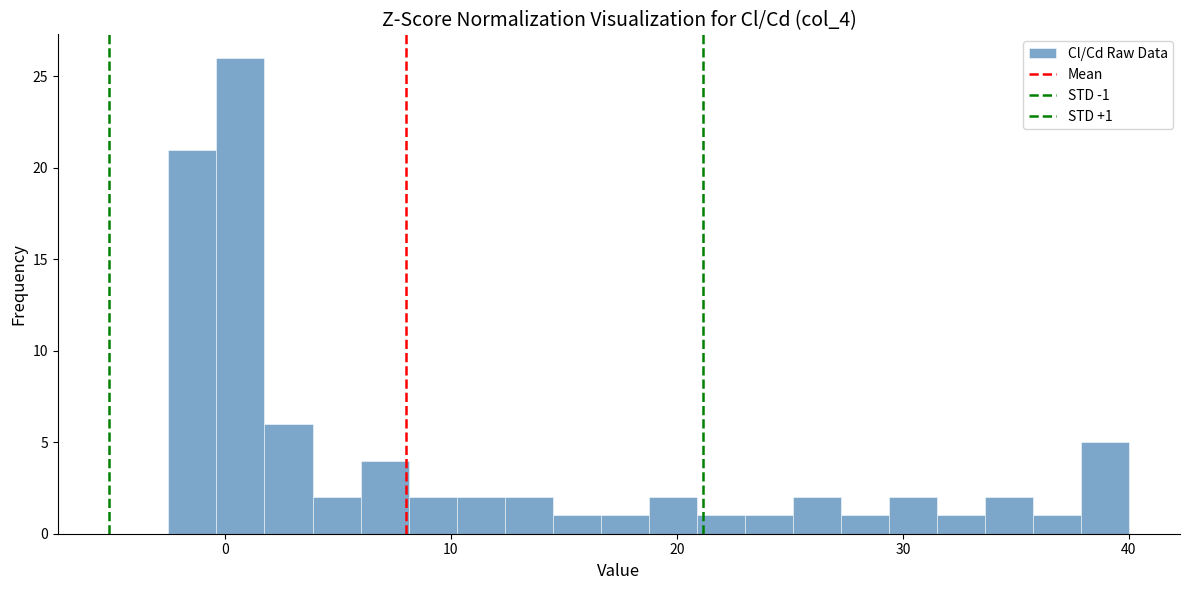

Around what value on the x-axis is the tallest bar? Give the approximate position of its centre, as read against the axis.

1